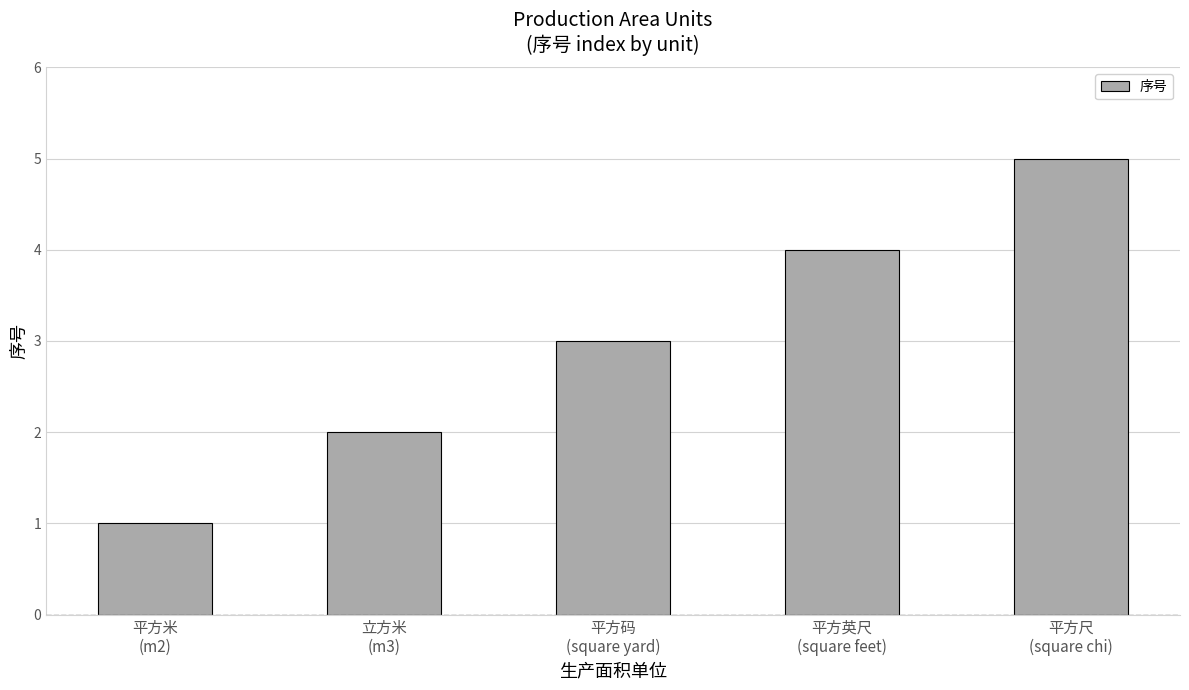

Reading left to right, extract all data points from this chart.

平方米
(m2)=1	立方米
(m3)=2	平方码
(square yard)=3	平方英尺
(square feet)=4	平方尺
(square chi)=5